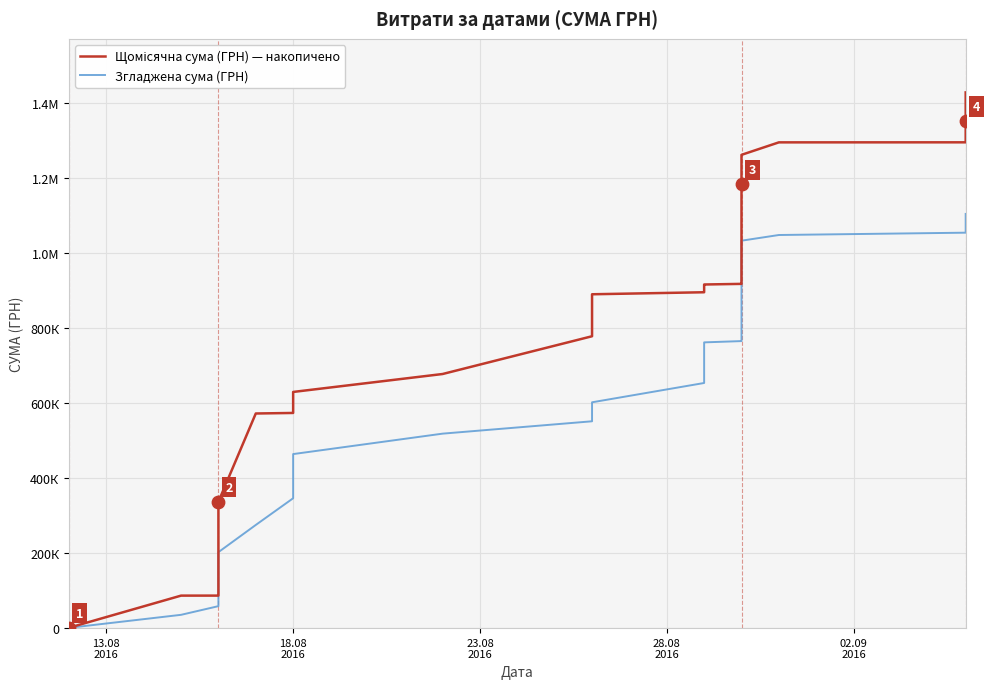

Which series reaches the minimum Y coordinate?

Згладжена сума (ГРН)